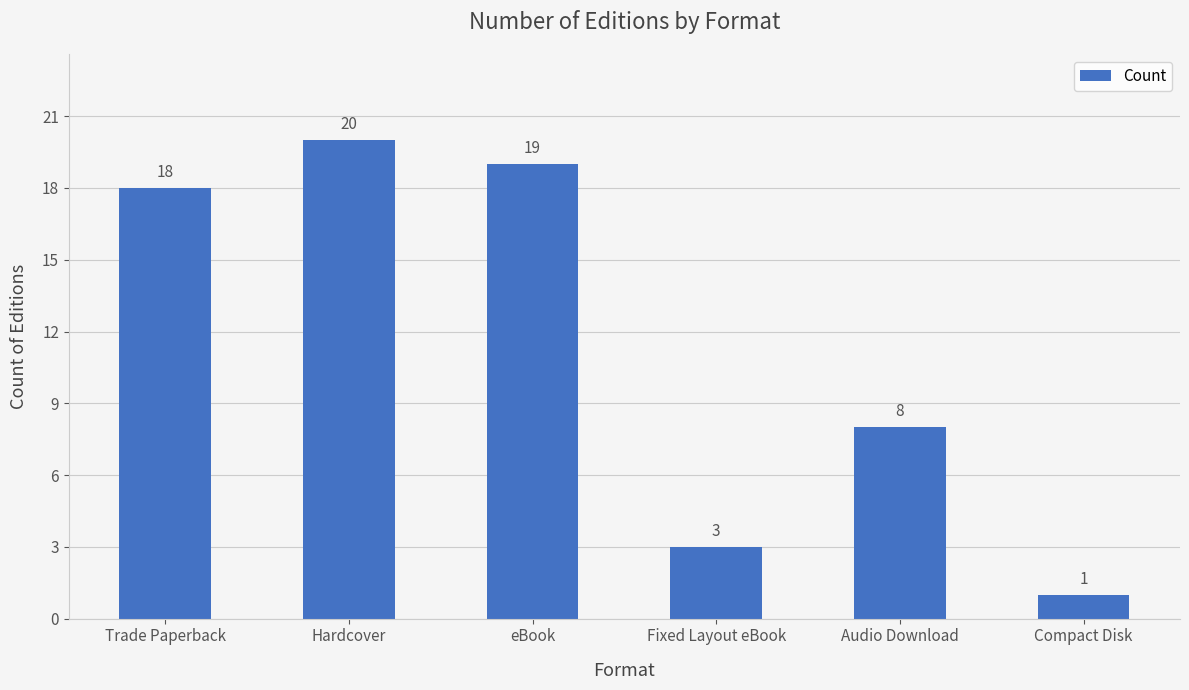

Rank the categories by value from lowest to highest.

Compact Disk, Fixed Layout eBook, Audio Download, Trade Paperback, eBook, Hardcover